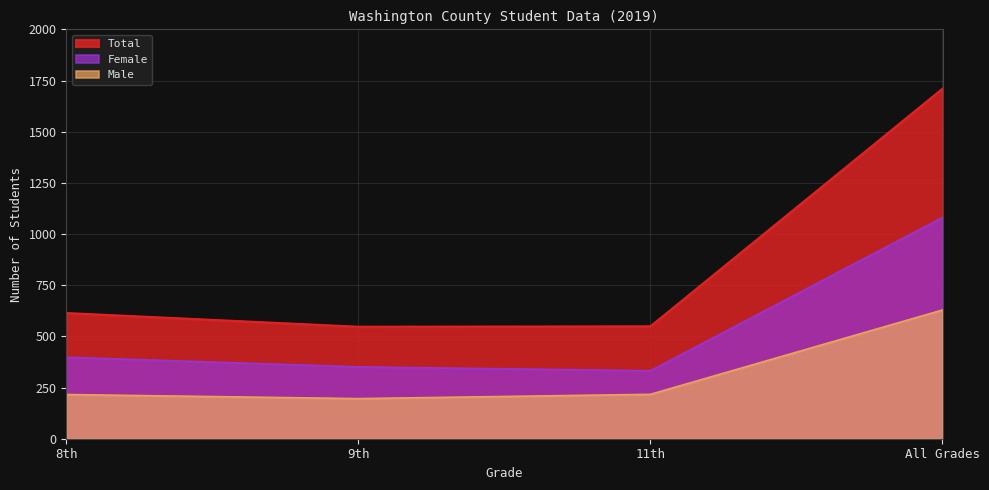

What is the maximum value shown in the chart?

1710